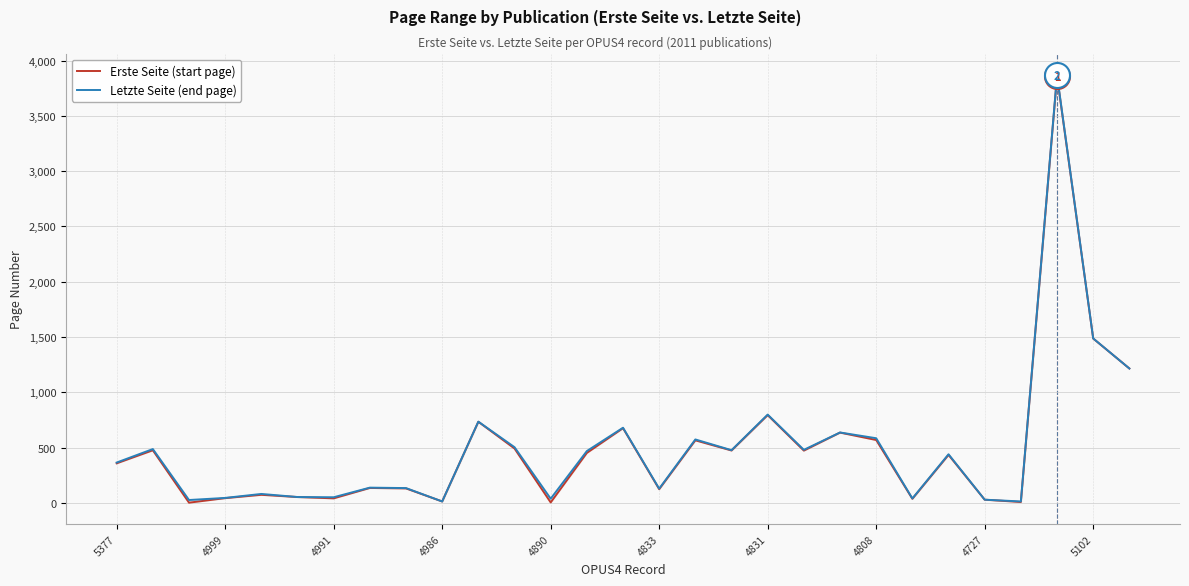

Is the value of Letzte Seite (end page) at 4831 greater than the value of Erste Seite (start page) at 14?

No